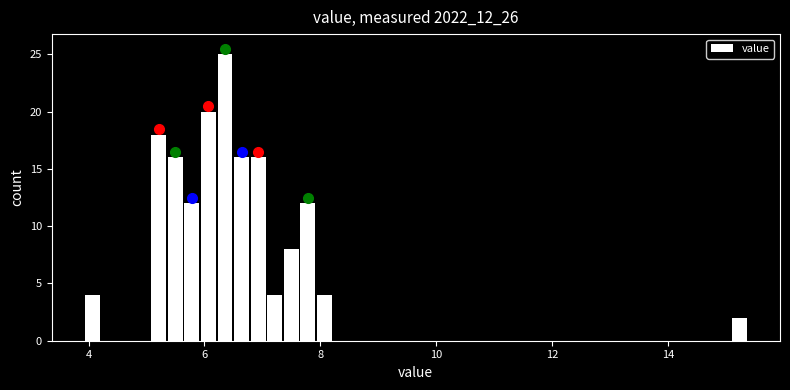

Around what value on the x-axis is the tallest bar? Give the approximate position of its centre, as read against the axis.

6.4